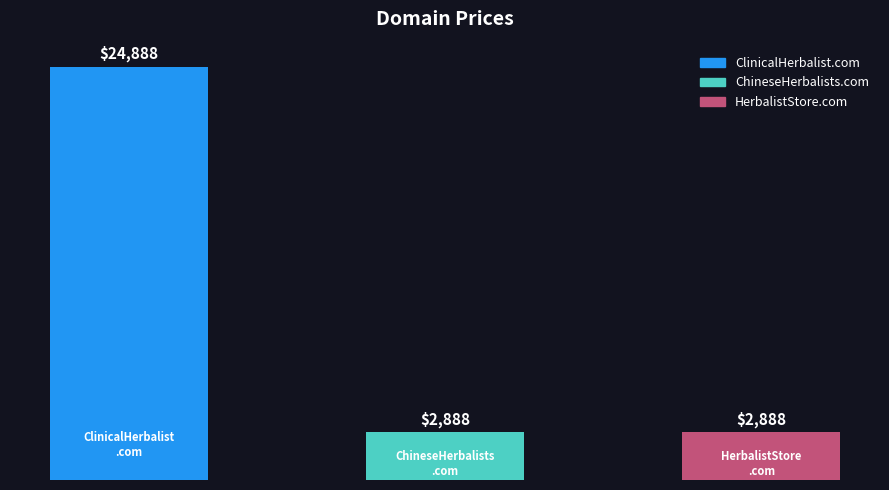

How many bars are there in total?

3